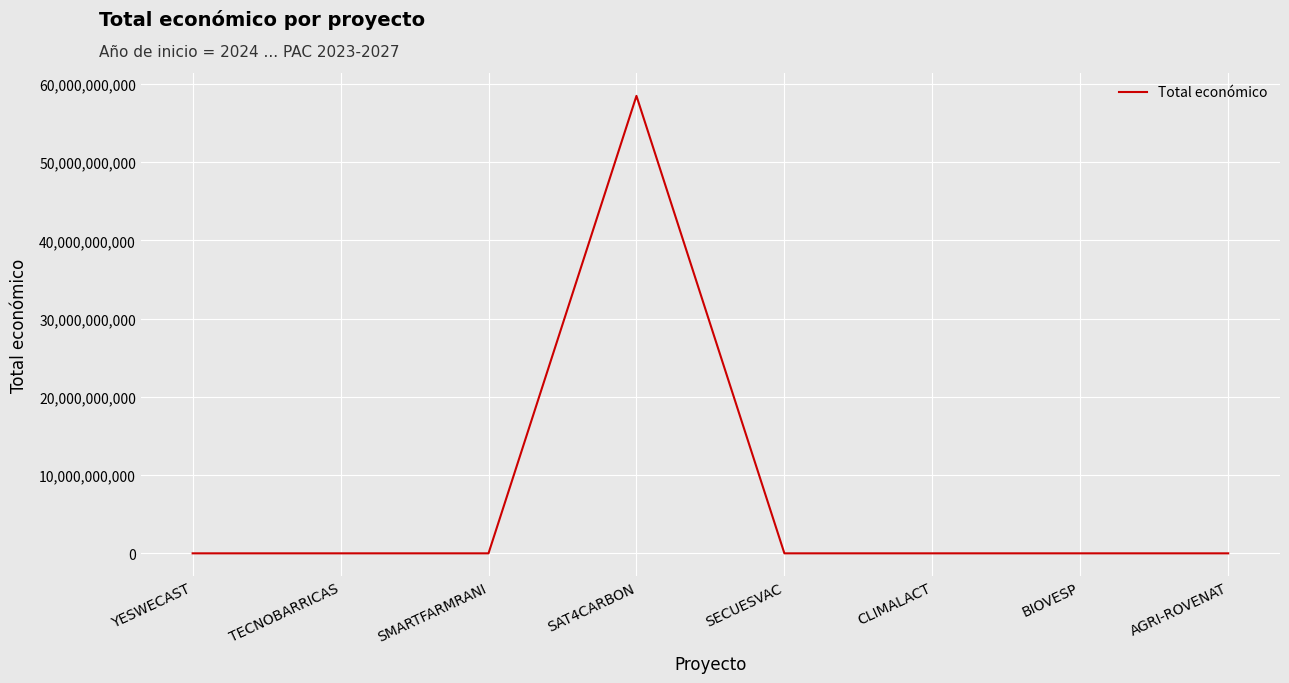

The value at SAT4CARBON is 58462941715. True or false?

True